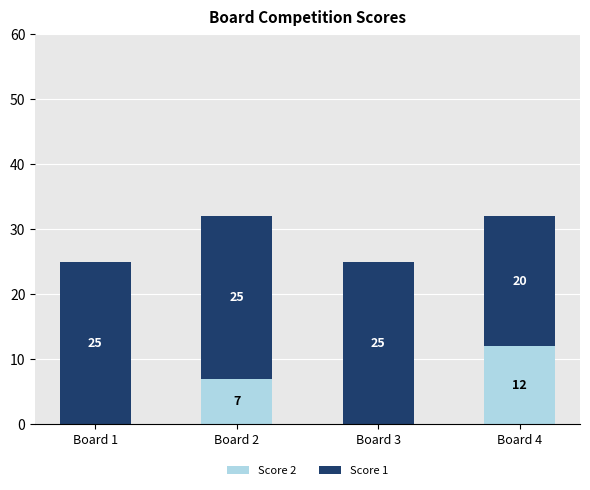

Is it true that Score 2 equals -5 at Board 3?

False